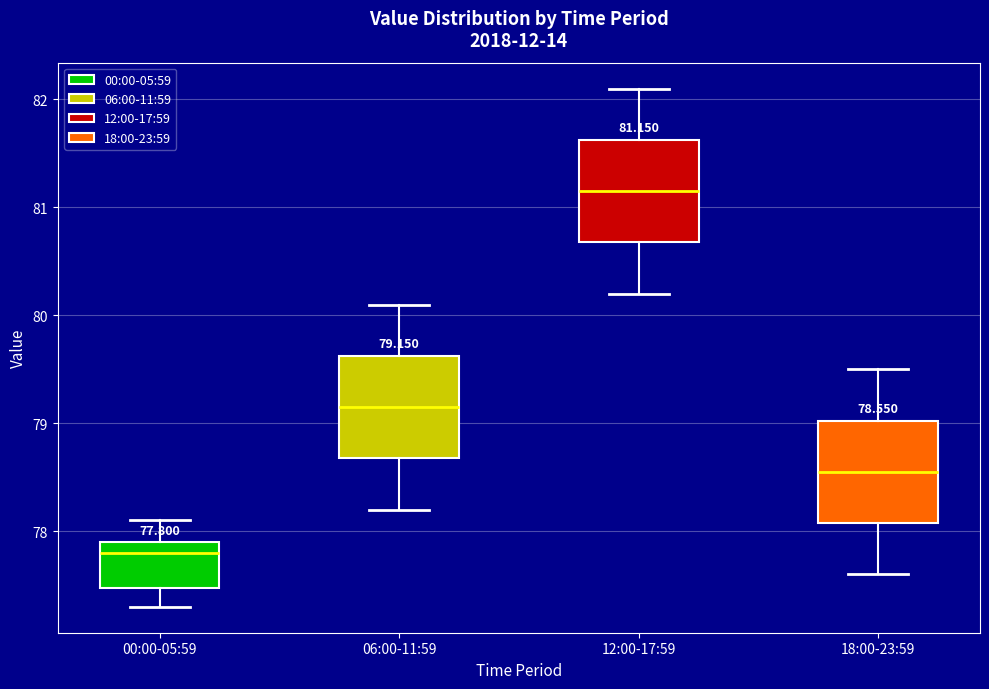

Which box's median line is the lowest?

00:00-05:59